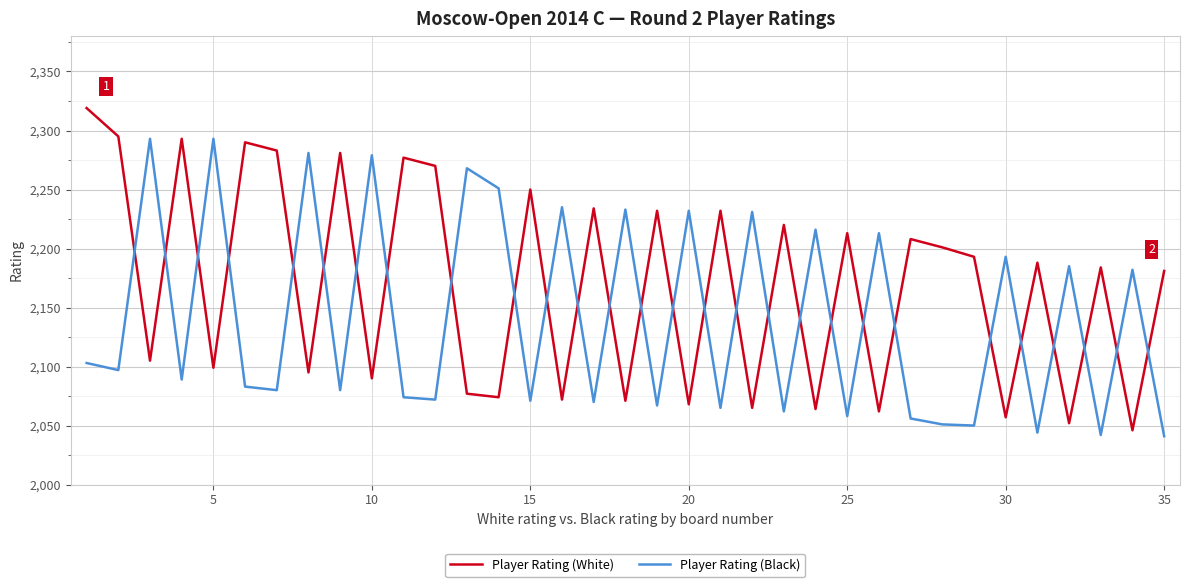

What is the difference between the maximum and minimum values in the Player Rating (Black) series?

252